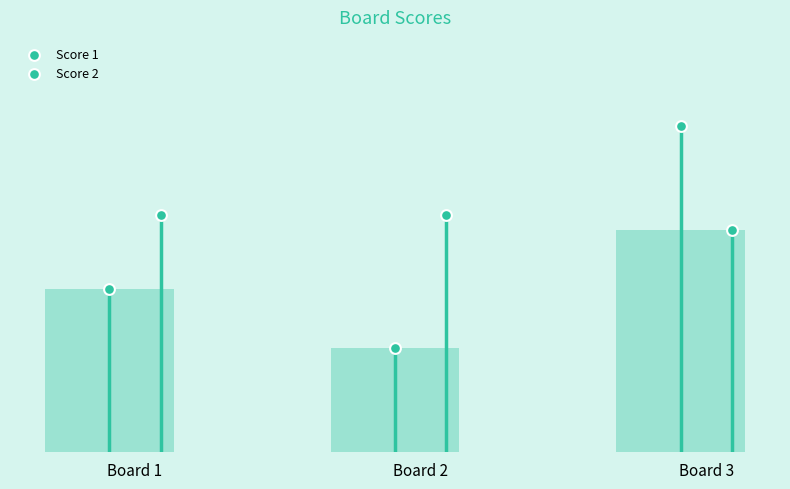

What is the total value across all series at Board 3?

37